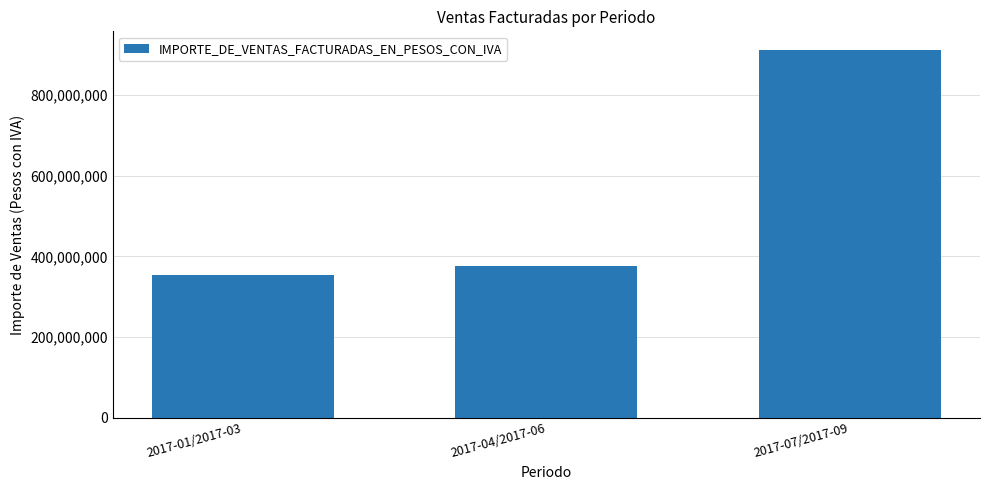

Reading left to right, list all the values displayed in this chart.

354589449.5	377065882.9	912428442.1